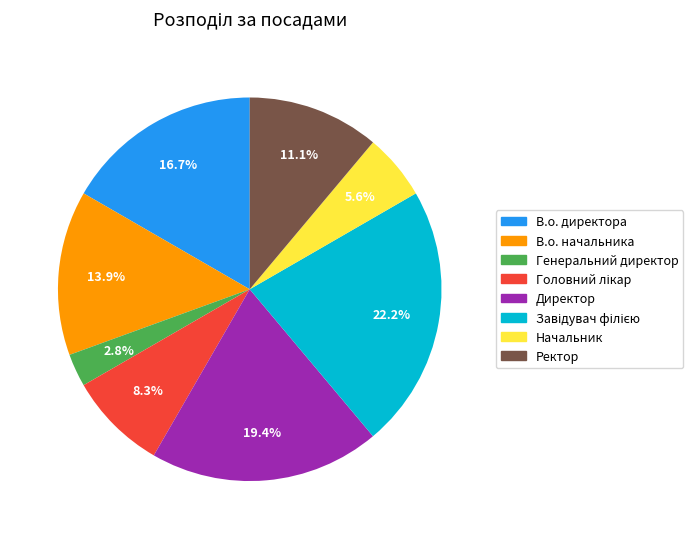

Is the sum of Ректор and В.о. начальника greater than half?

No